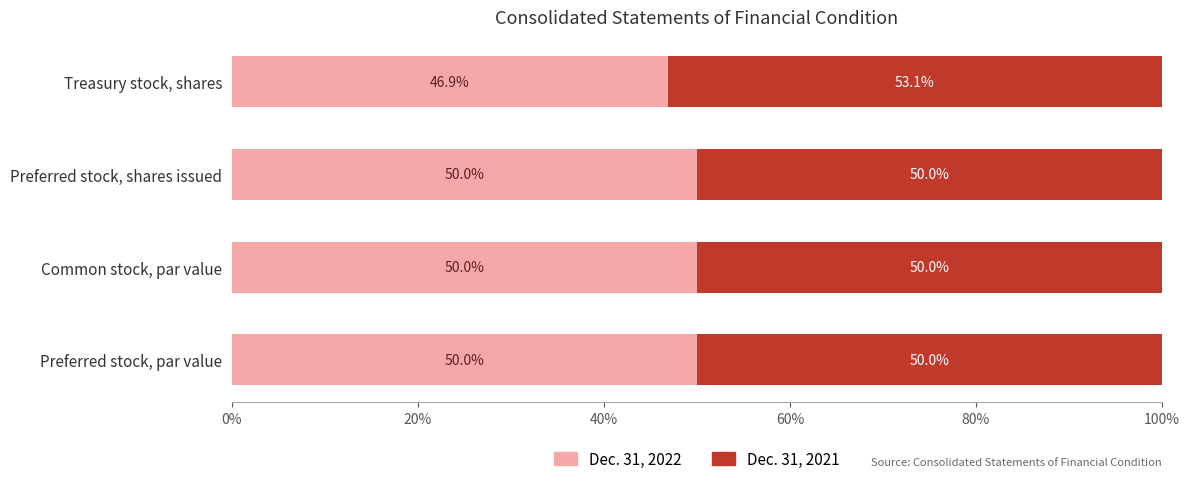

What is the difference between the maximum and minimum values in the Dec. 31, 2022 series?

3.1